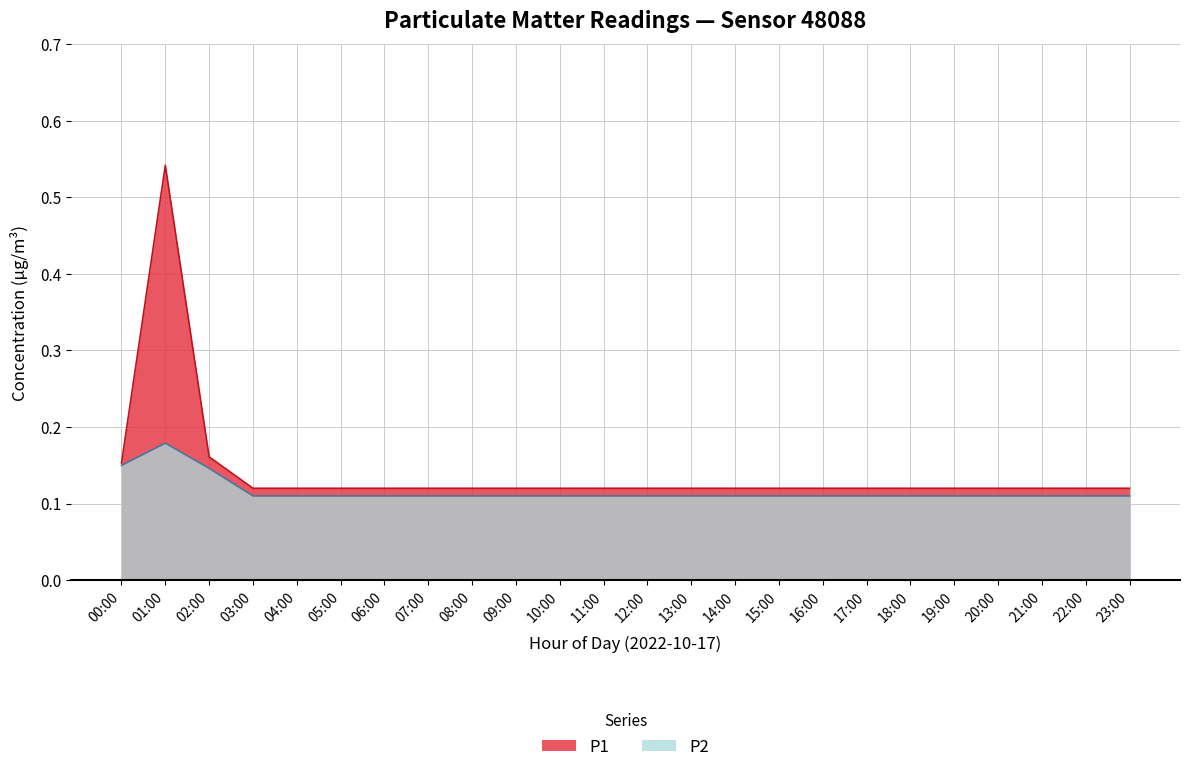

Is it true that P2 equals 0.2 at 13:00?

False